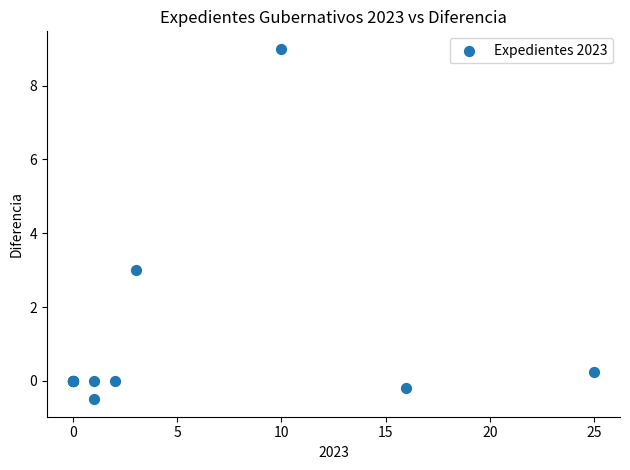

What Y value in the scatter plot is closest to 4?

3.0